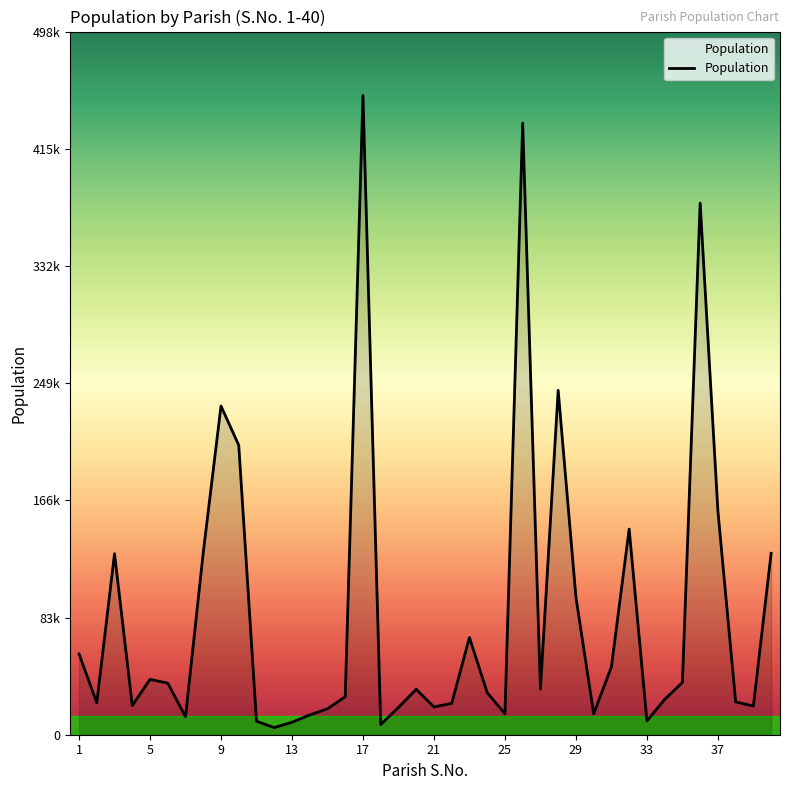

Does the chart display data point markers on the line(s)?

No